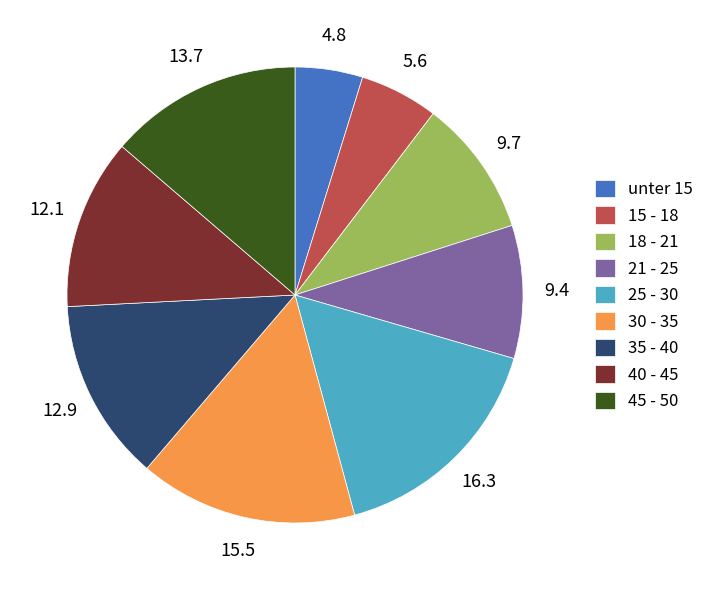

Count the number of slices in the pie.

9